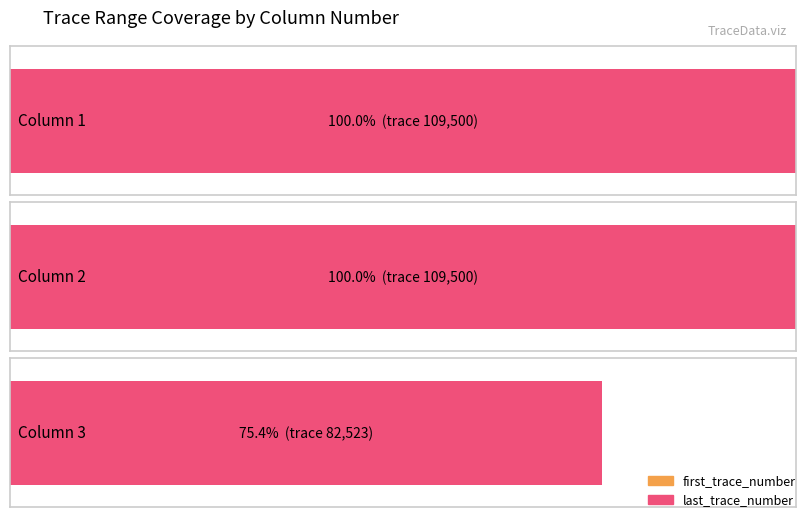

Reading right to left, what are all the values shown in this chart?

first_trace_number: Column 3=1	Column 2=1	Column 1=1
last_trace_number: Column 3=82523	Column 2=109500	Column 1=109500